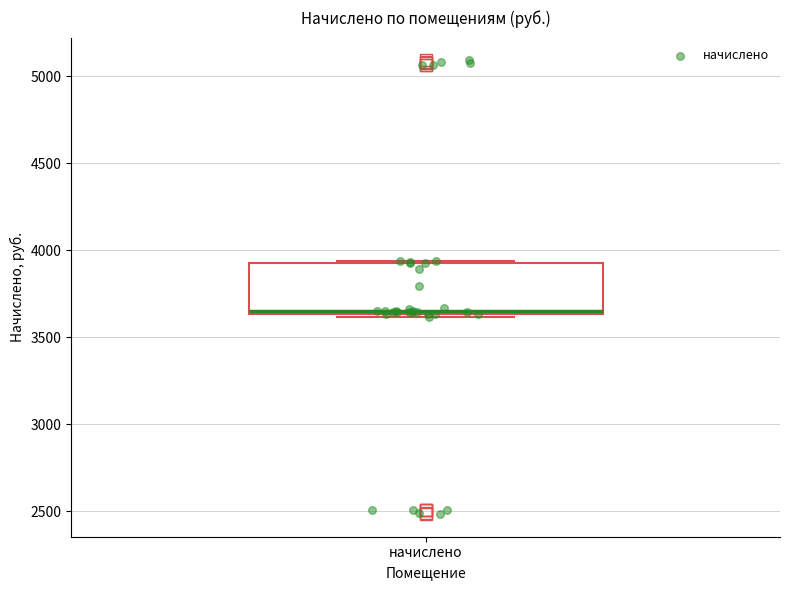

Read this box plot against the y-axis: the position of the median line, the range covered by the box, and the ends of both whiskers. The values are not printed on the chart, so give them approximately, as read against the axis.

median 3650 (just above the box's lower edge), box 3650 to 3900, whiskers 3600 to 3950